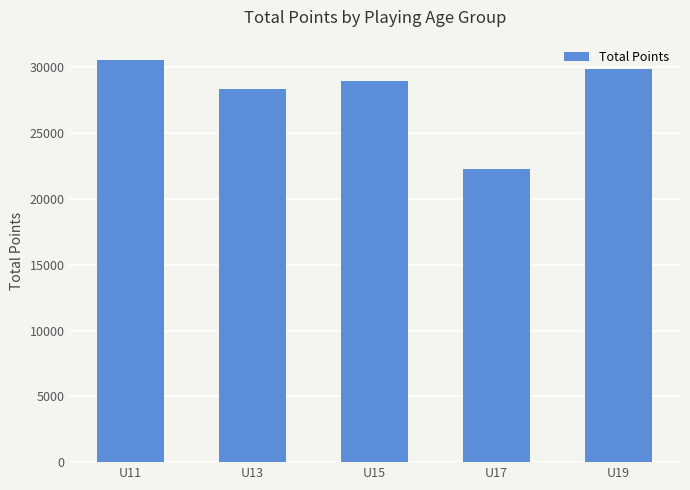

What is the value of the 5th bar from the left?

29900